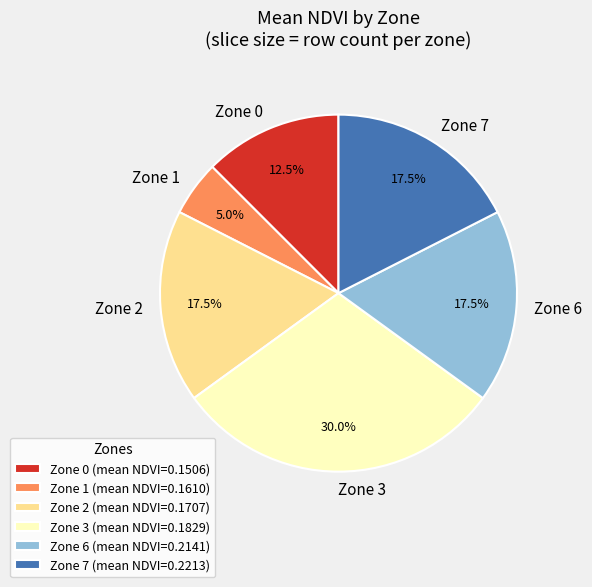

Is the sum of Zone 7 and Zone 6 greater than half?

No